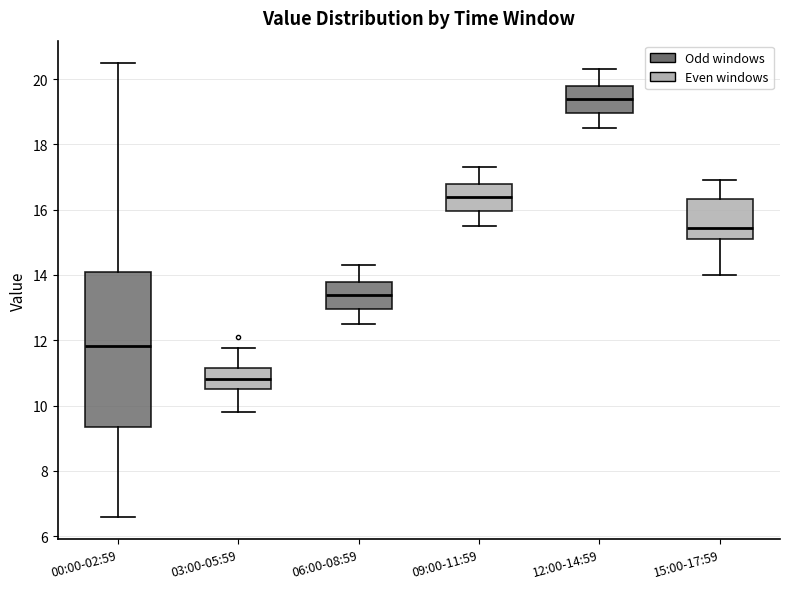

Where does the lower whisker of the box for 15:00-17:59 end on the y-axis? The values are not printed on the chart, so give them approximately, as read against the axis.

14.0